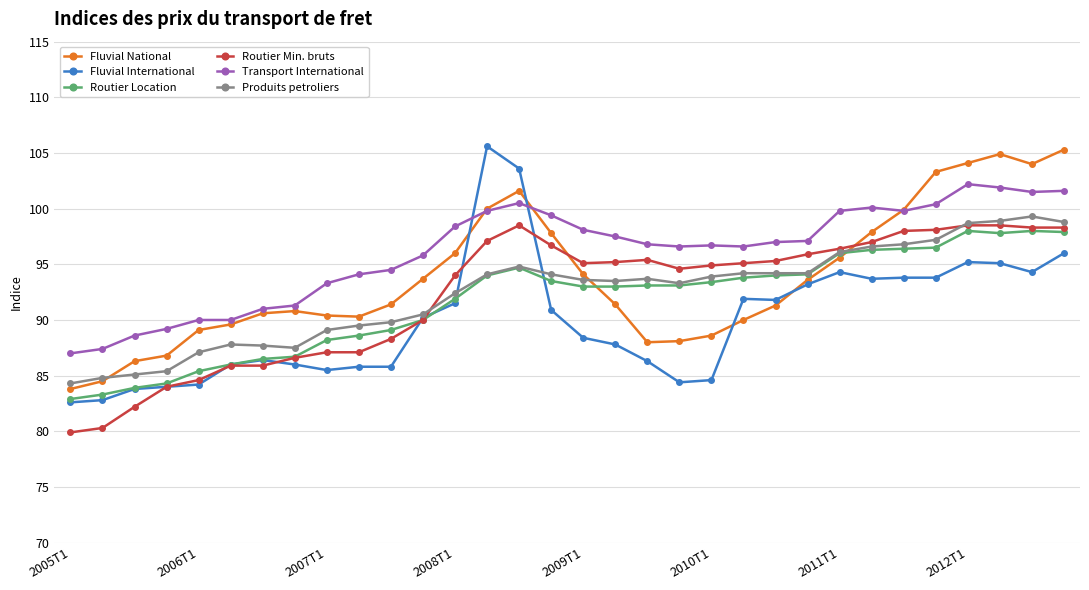

Which series has the largest range (max minus min)?

Fluvial International